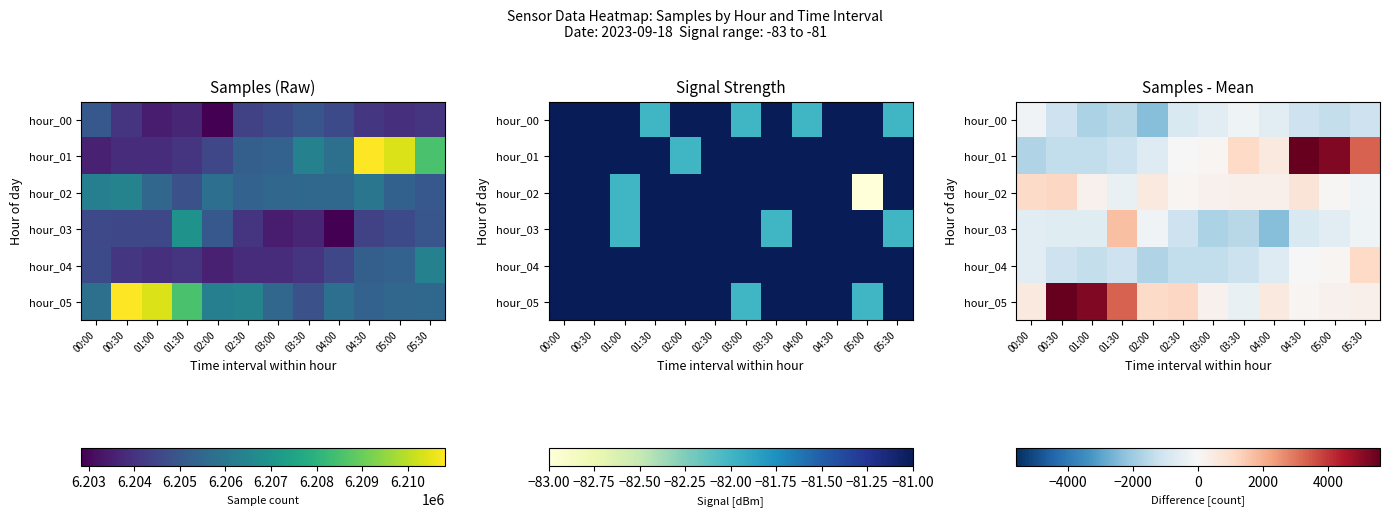

True or false: hour_01 has a value of 8385.2 at 05:00.

False